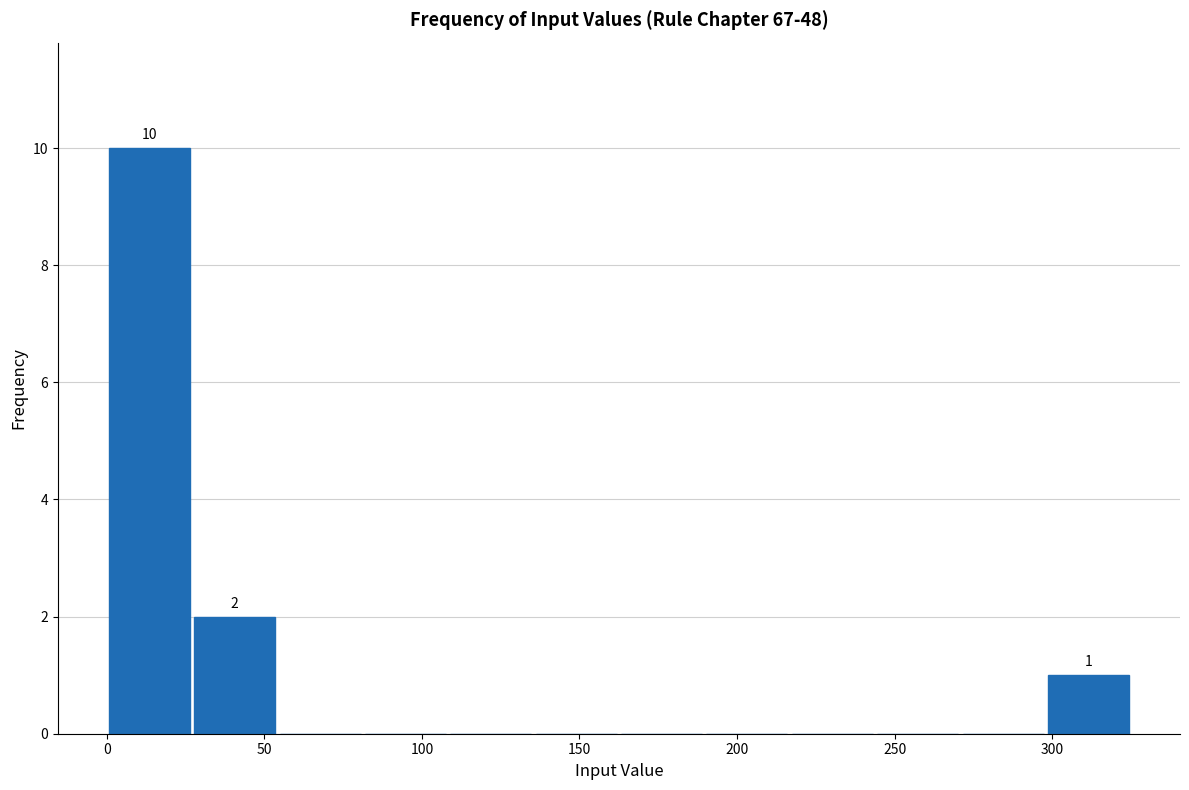

Over which range of the x-axis is the bar tallest?

0 to 25